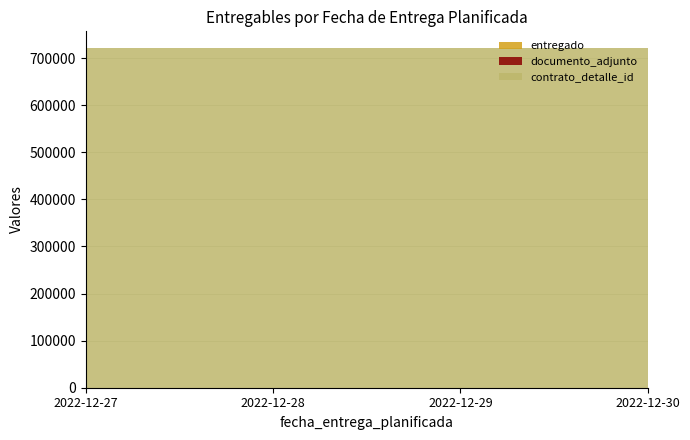

Reading right to left, transcribe all the data shown in this chart.

entregado: 2022-12-30=1	2022-12-29=1	2022-12-28=1	2022-12-27=1
documento_adjunto: 2022-12-30=1	2022-12-29=1	2022-12-28=1	2022-12-27=1
contrato_detalle_id: 2022-12-30=720818	2022-12-29=720818	2022-12-28=720818	2022-12-27=720818